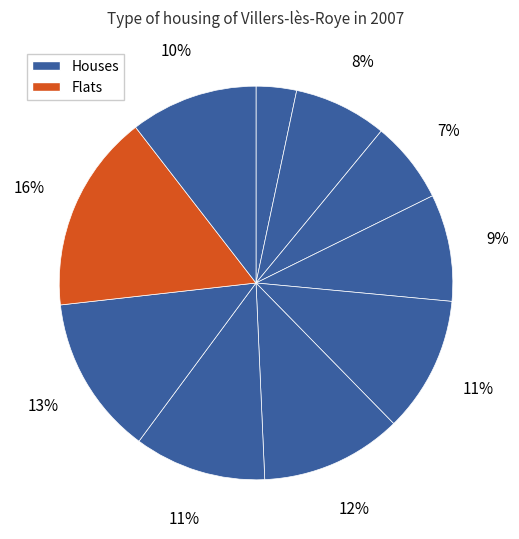

How many segments does this pie chart have?

10